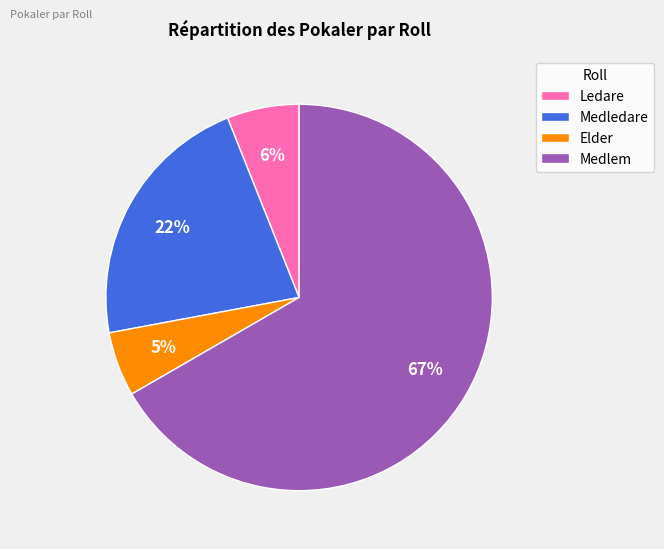

Rank the categories by value from lowest to highest.

Elder, Ledare, Medledare, Medlem